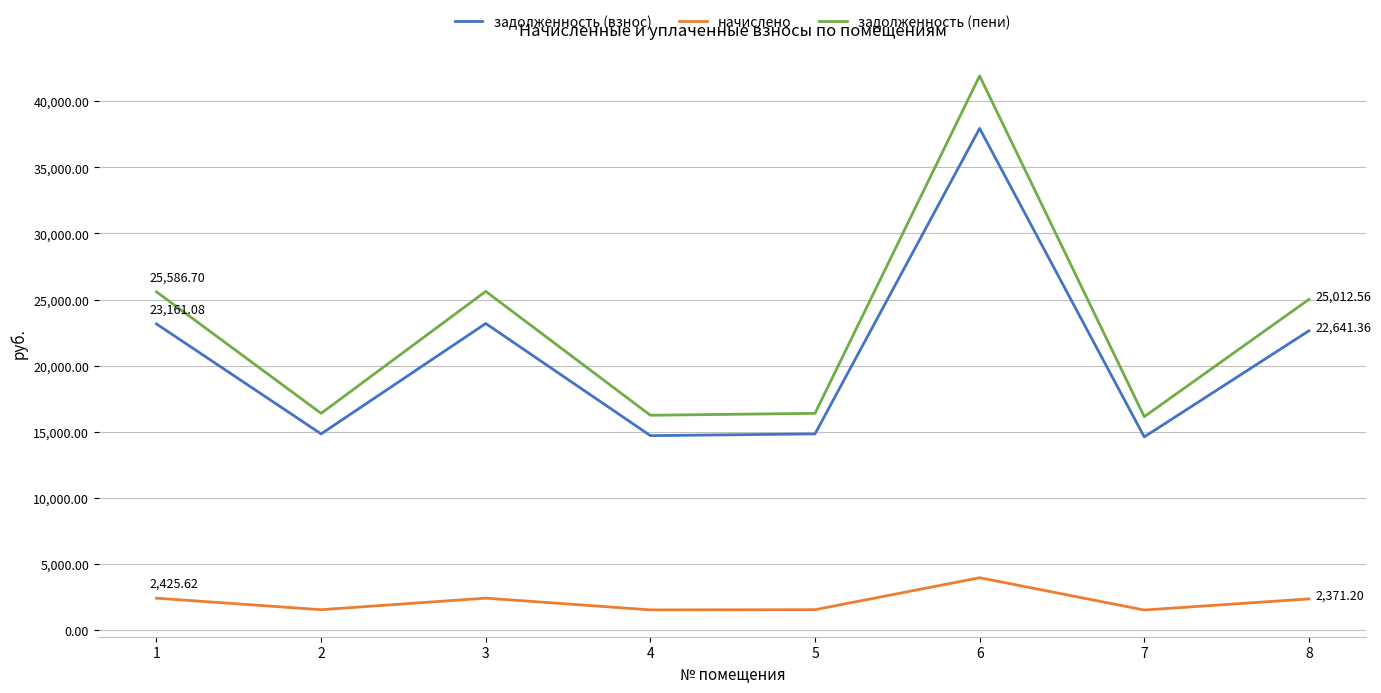

At which category does задолженность (взнос) reach its first local valley?

2